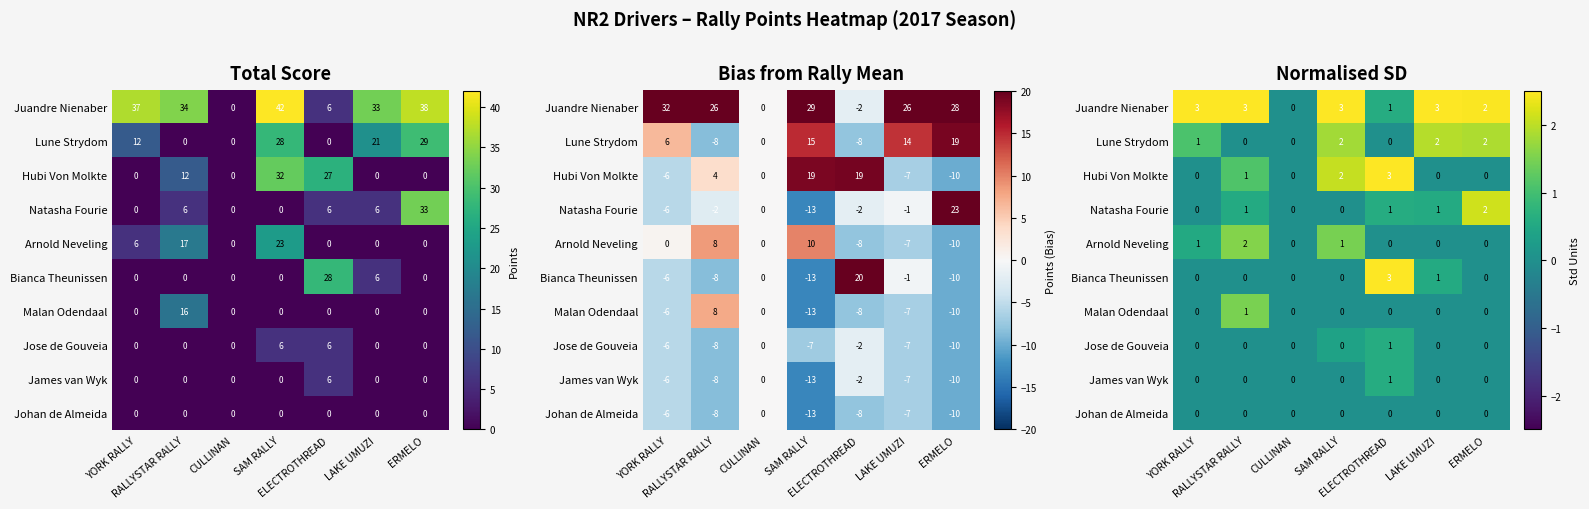

Where is Lune Strydom nearest to the value 0?

RALLYSTAR RALLY